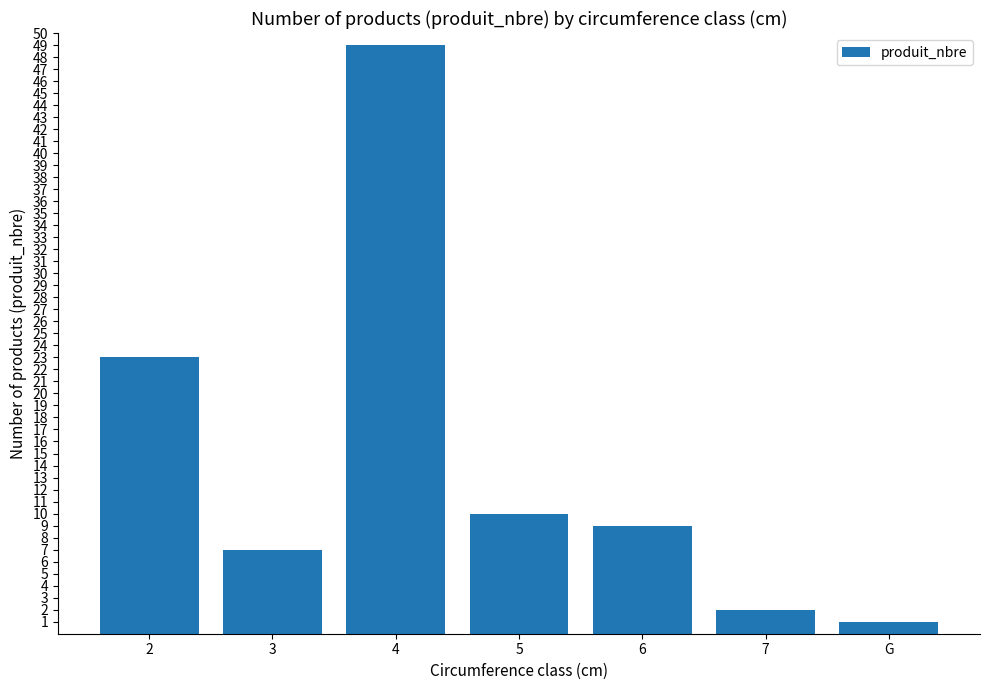

Approximately how many times larger is the value at 2 compared to 5?

2.3